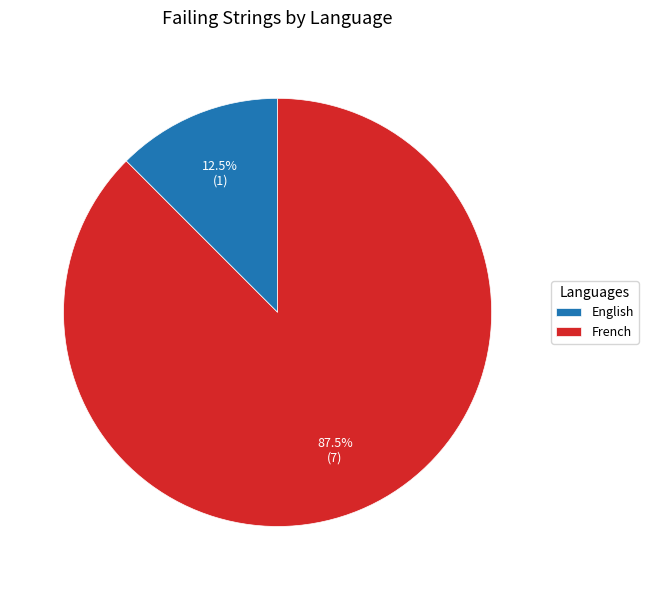

Approximately how many times larger is the value at French compared to English?

7.0